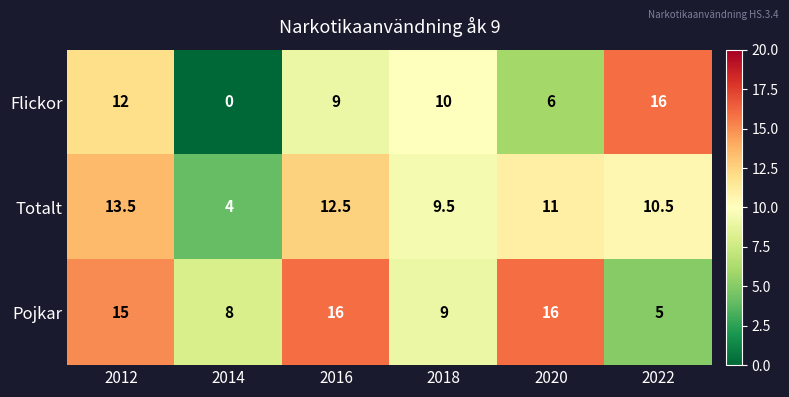

Which series has the largest total across all categories?

Pojkar